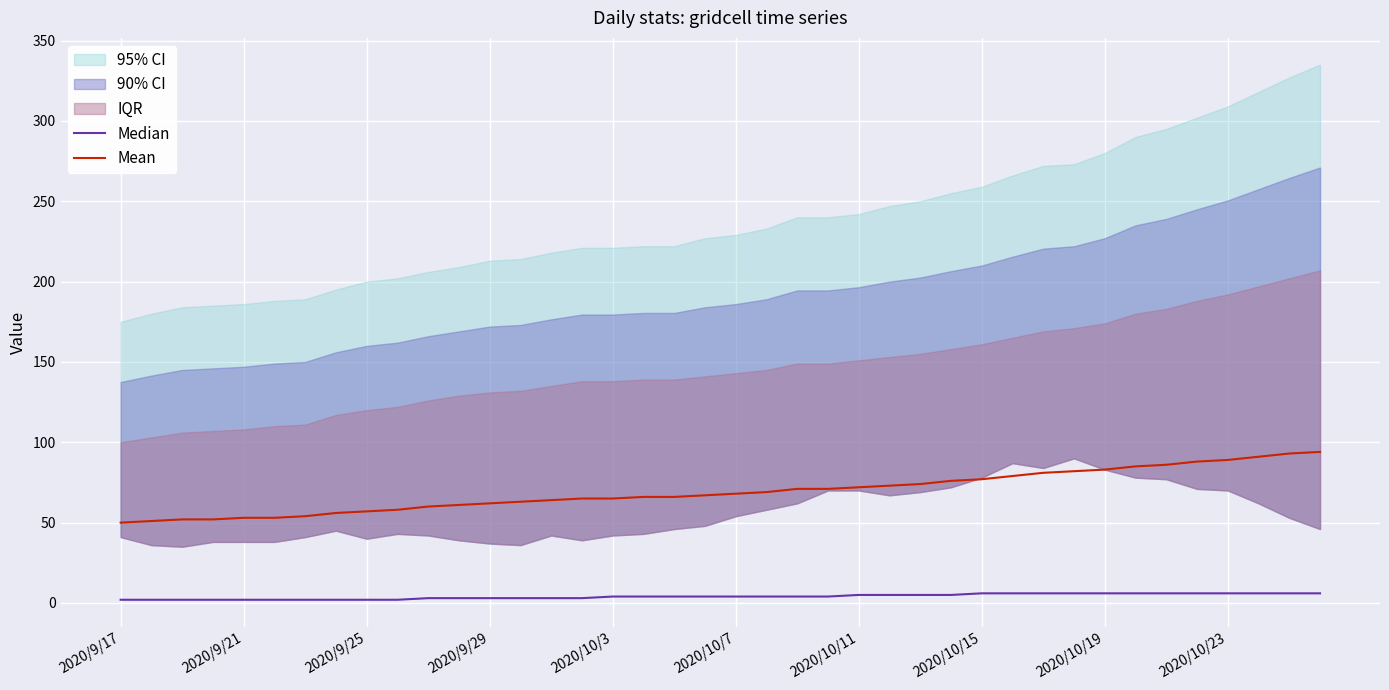

At which category is the sum across all series the highest?

39